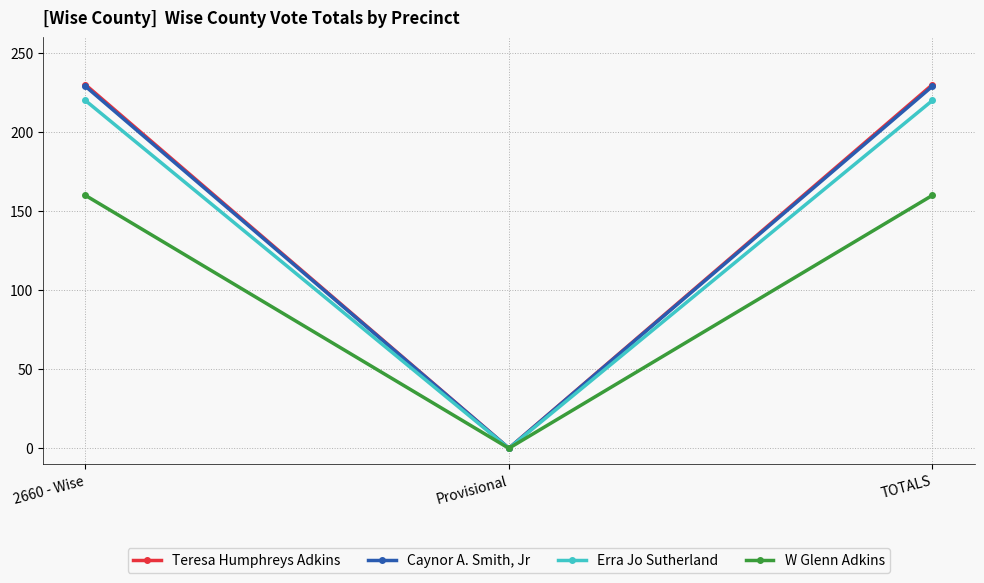

Which series has the widest spread of values?

Teresa Humphreys Adkins